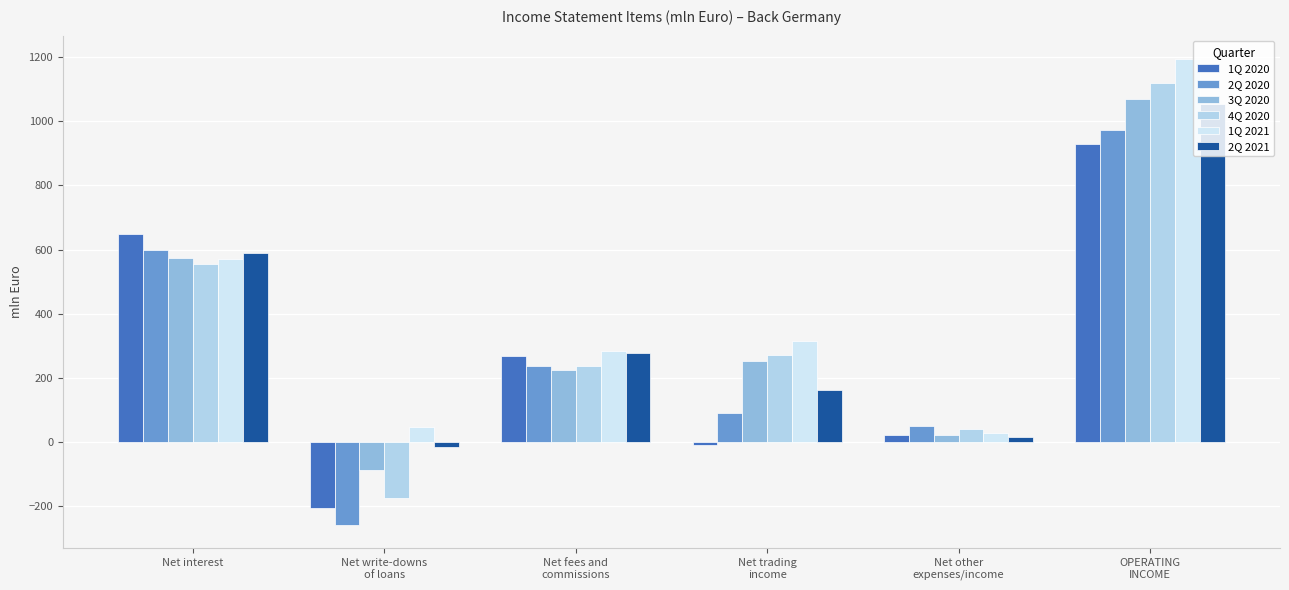

Which category has the highest value in the 3Q 2020 series?

OPERATING
INCOME